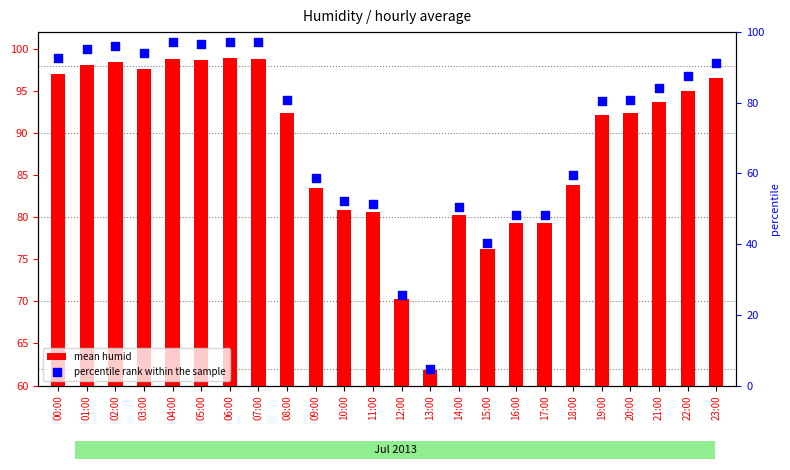

What are all the series names shown in the legend?

mean humid, percentile rank within the sample